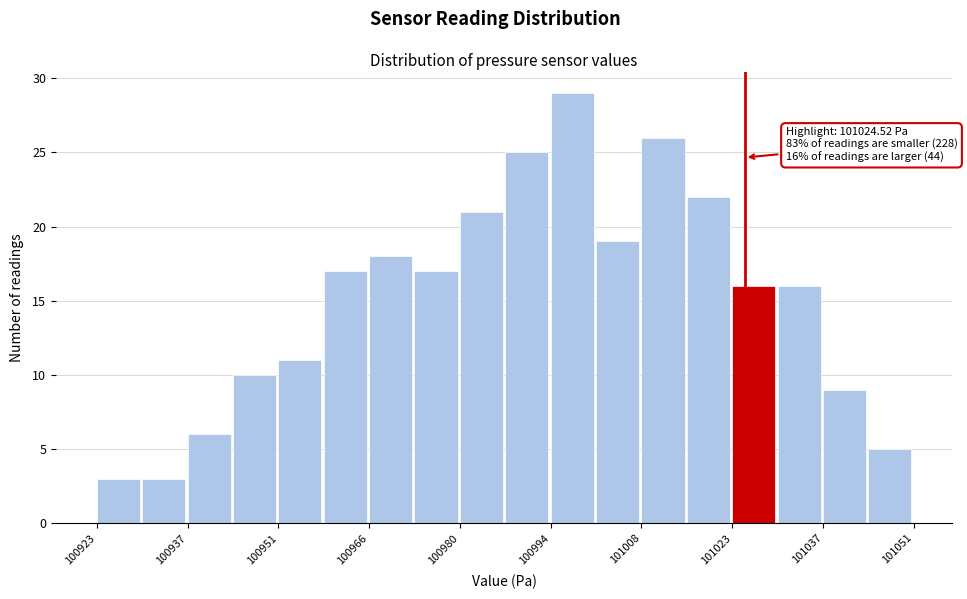

Around what value on the x-axis is the tallest bar? Give the approximate position of its centre, as read against the axis.

100998